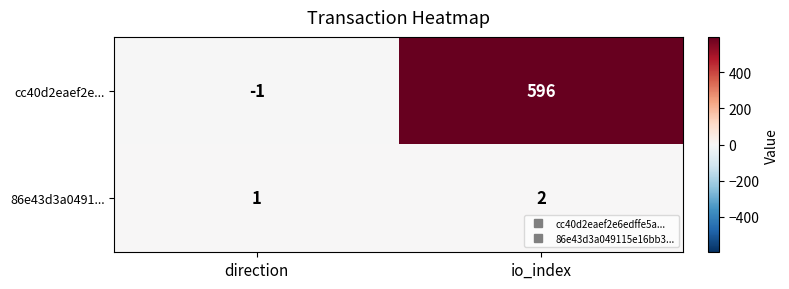

Which series has the largest range (max minus min)?

cc40d2eaef2e...